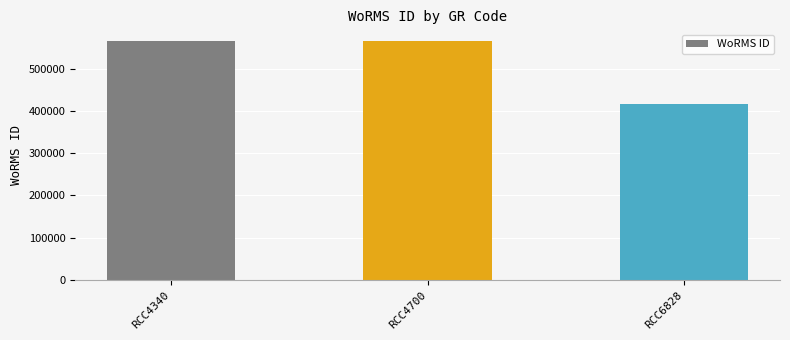

Reading left to right, transcribe all the data shown in this chart.

564479	564479	415091